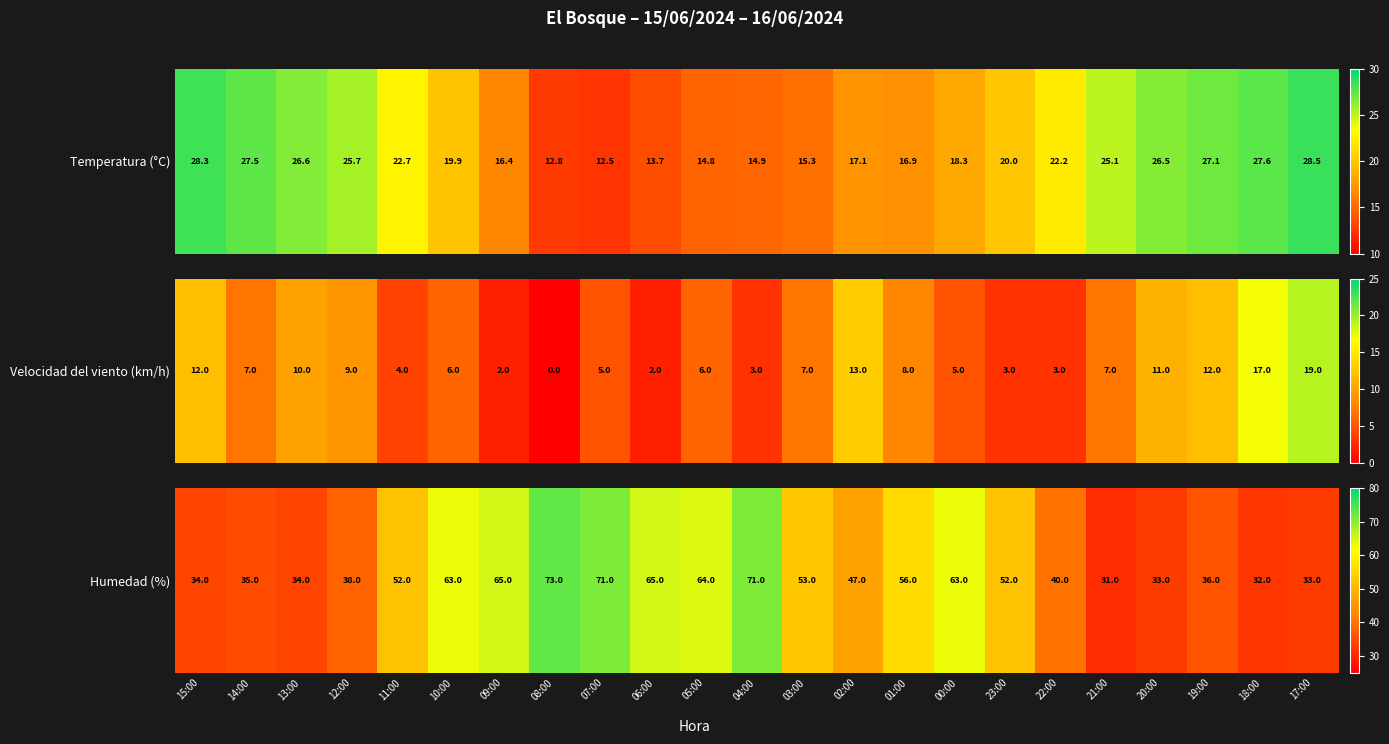

What is the difference between the values at 09:00 and 14:00?

30